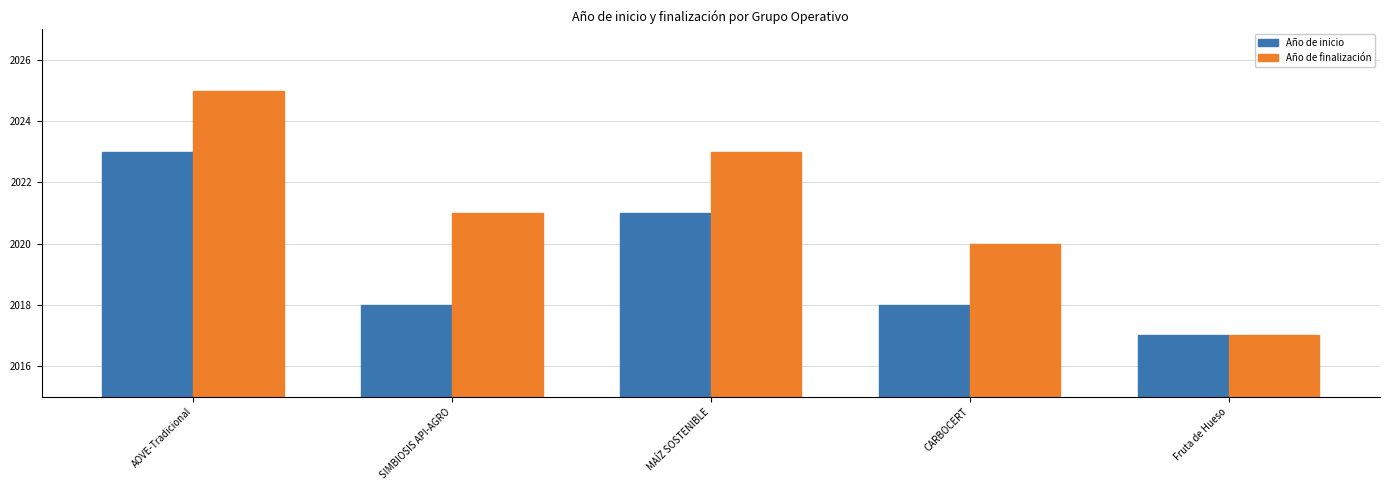

Is the value of Año de finalización at CARBOCERT greater than the value of Año de inicio at SIMBIOSIS API-AGRO?

Yes